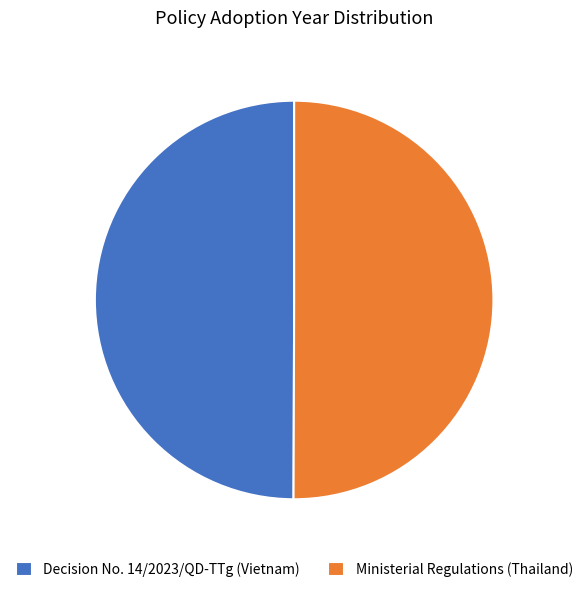

Combined, do Decision No. 14/2023/QD-TTg (Vietnam) and Ministerial Regulations (Thailand) account for over 50%?

Yes